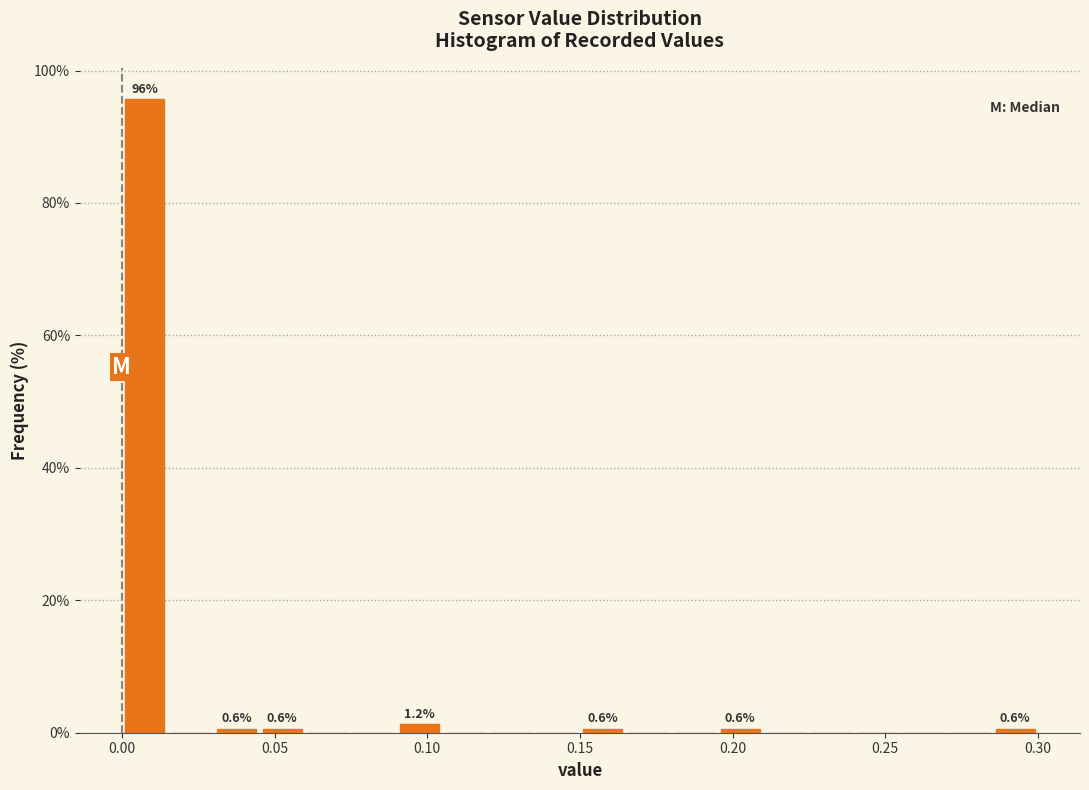

Read against the x-axis, roughly where is the centre of the tallest bar?

0.010